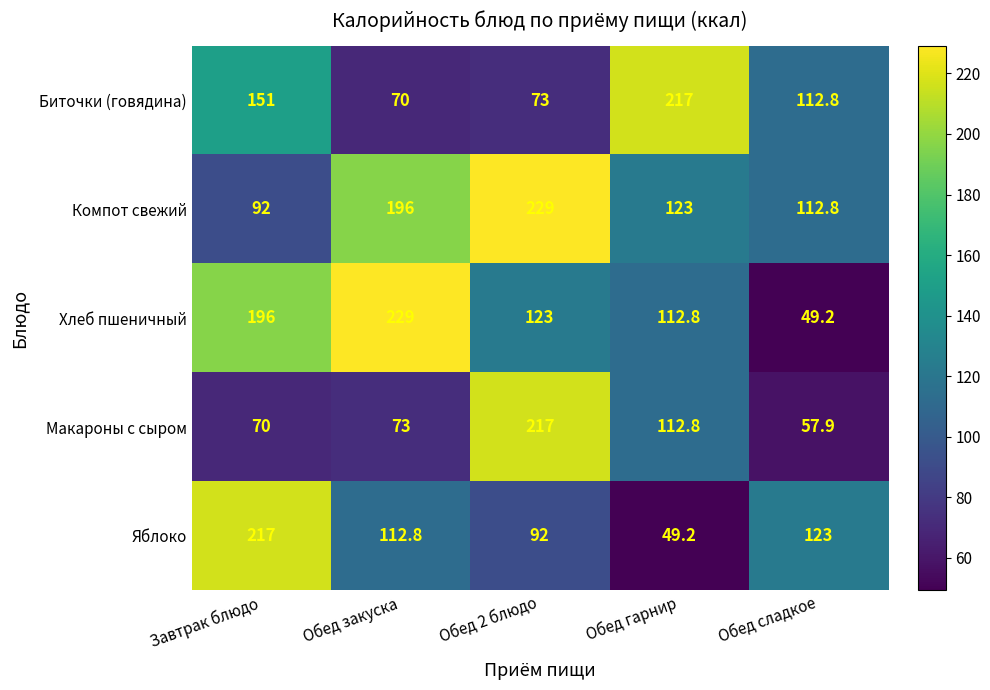

What is the difference between the Компот свежий values at Завтрак блюдо and Обед закуска?

104.0